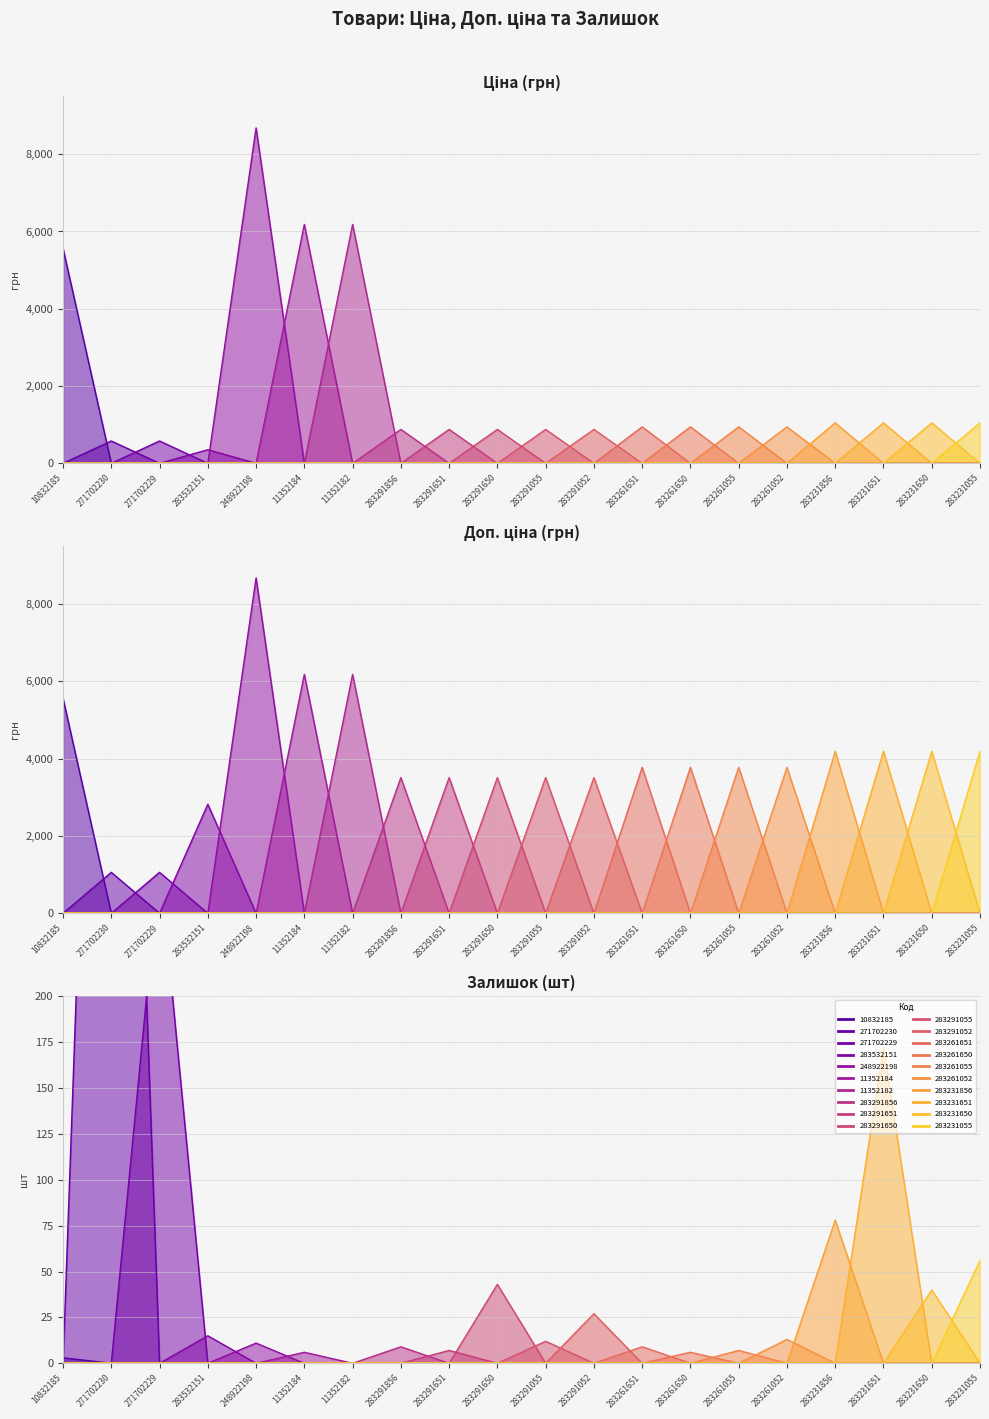

Rank the series at 283261650 from lowest to highest value.

Залишок, Ціна, Доп. ціна